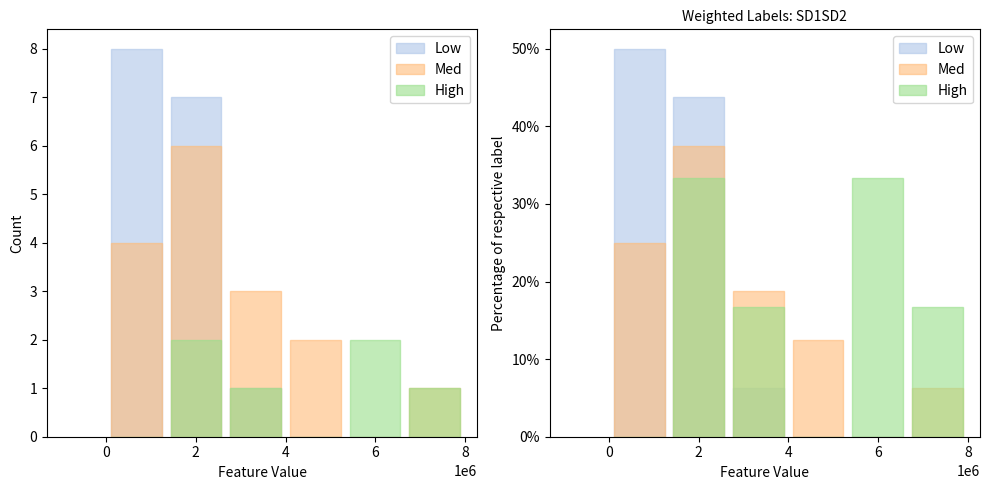

At how many categories does at least one series exceed 21?

3